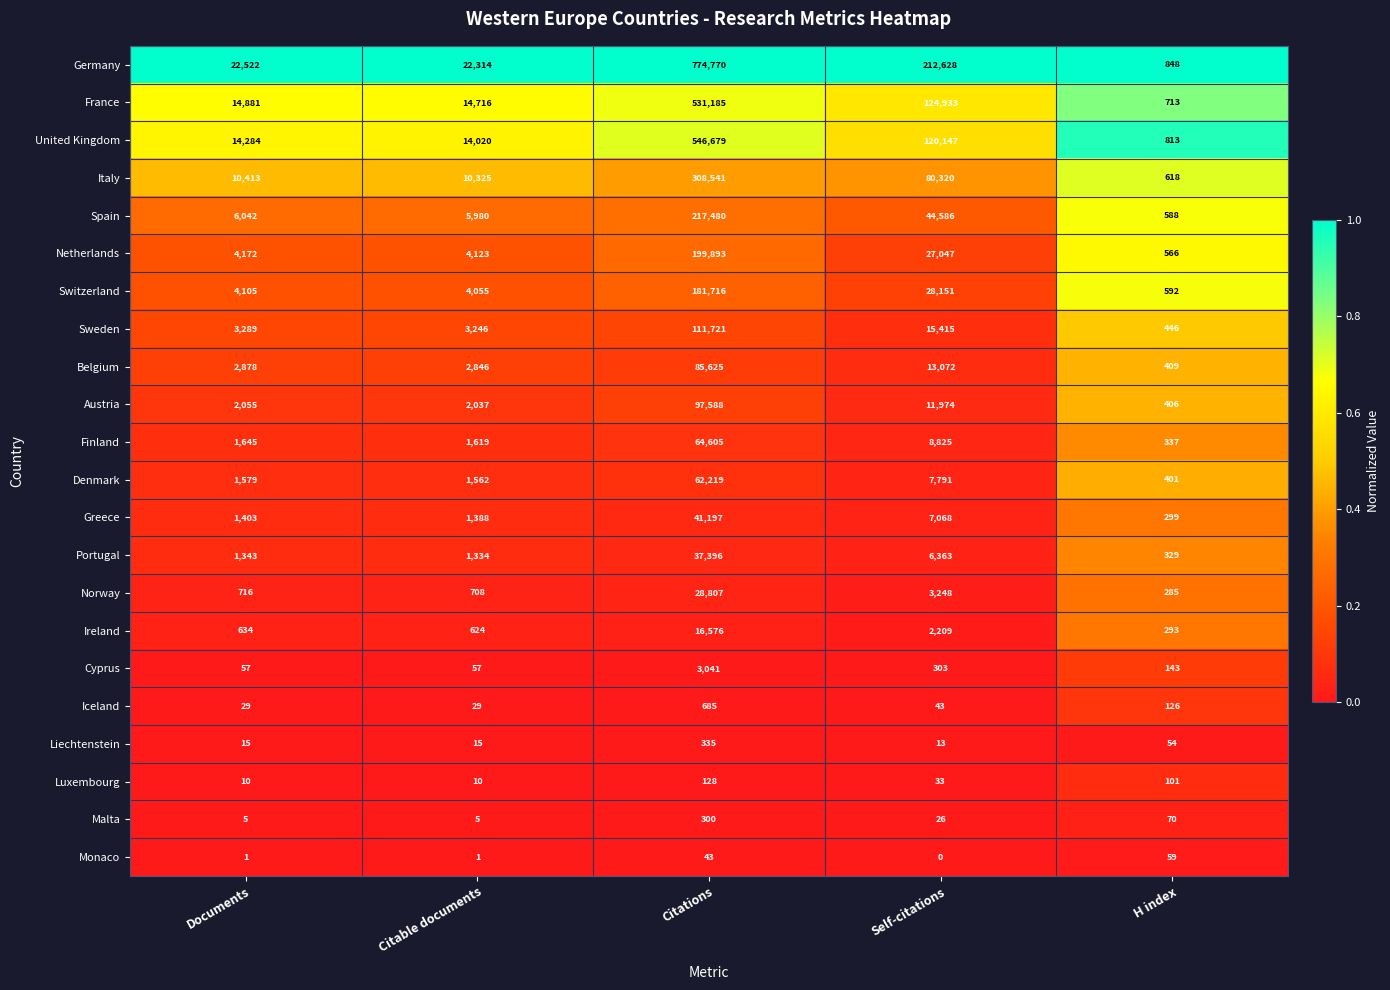

What value does the Luxembourg series have at Self-citations?

33